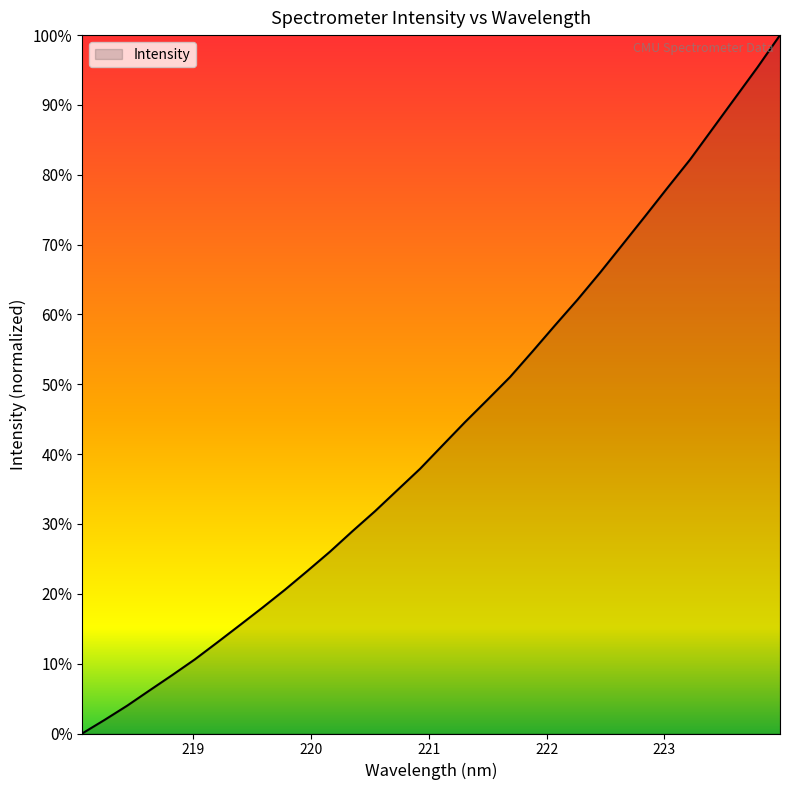

Is this an area chart (filled region under the line)?

Yes